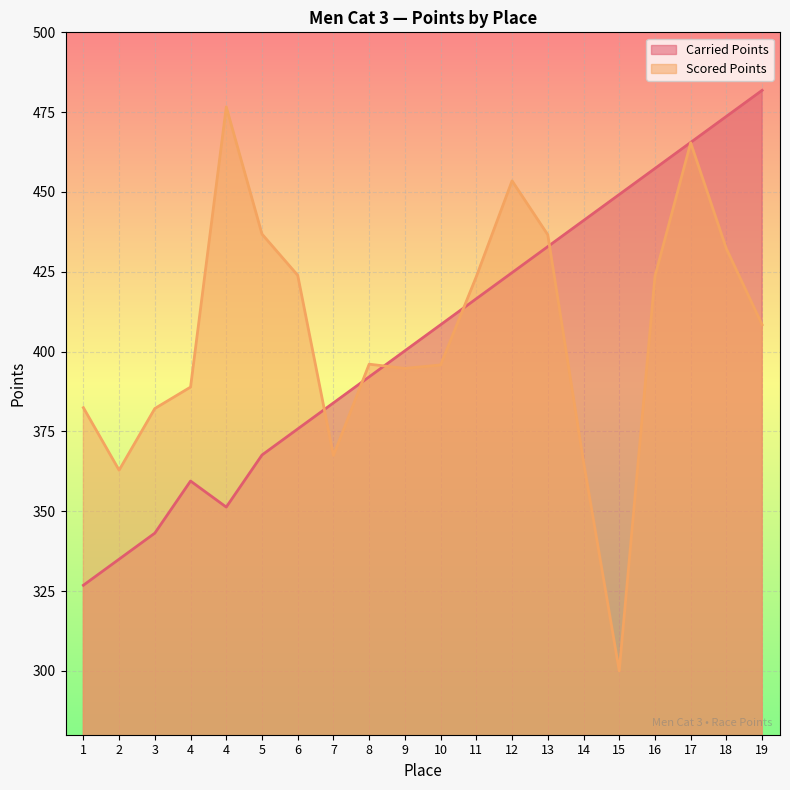

What is the value of the Carried Points point at the 14th from the left?

432.9